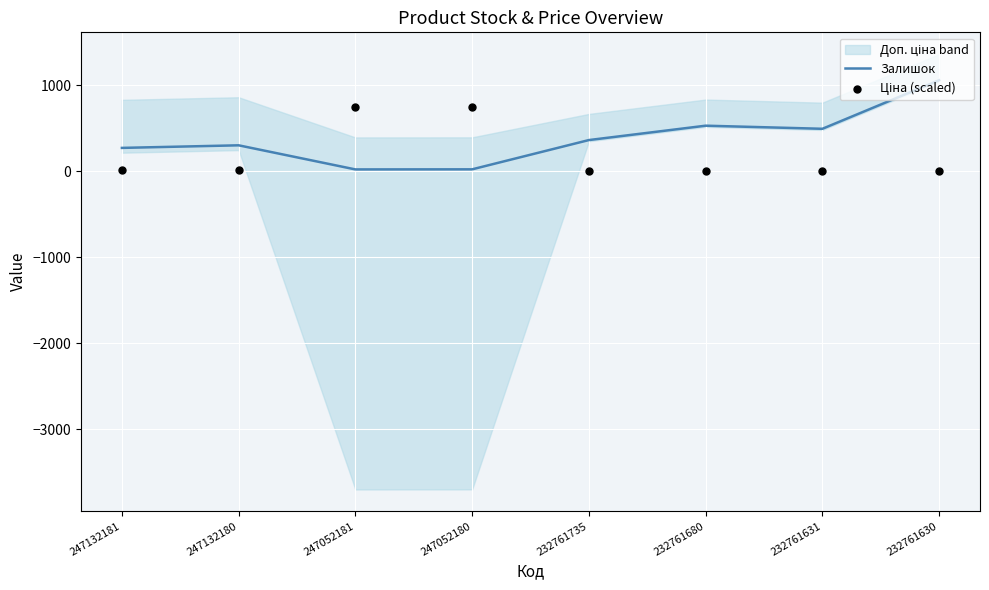

The value of Залишок at 232761630 is 1881. True or false?

False